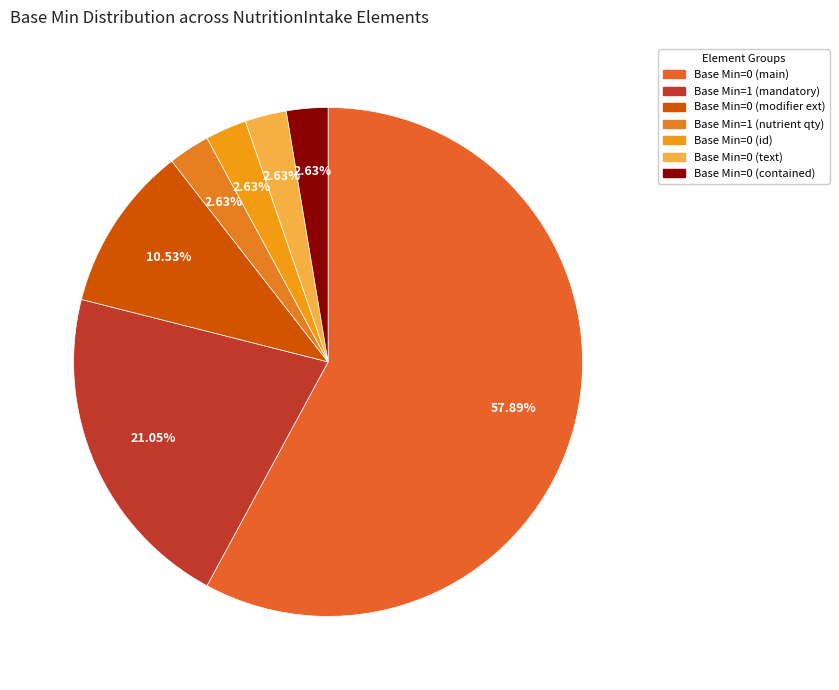

What is the largest slice in the pie chart?

Base Min=0 (main)